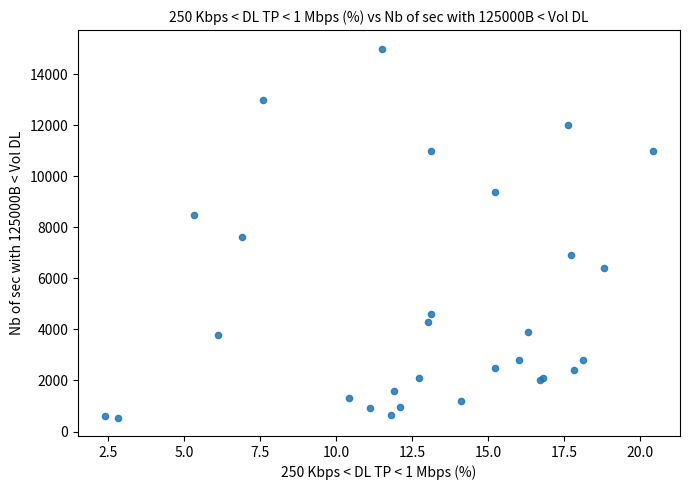

What Y value in the scatter plot is closest to 7775?

7600